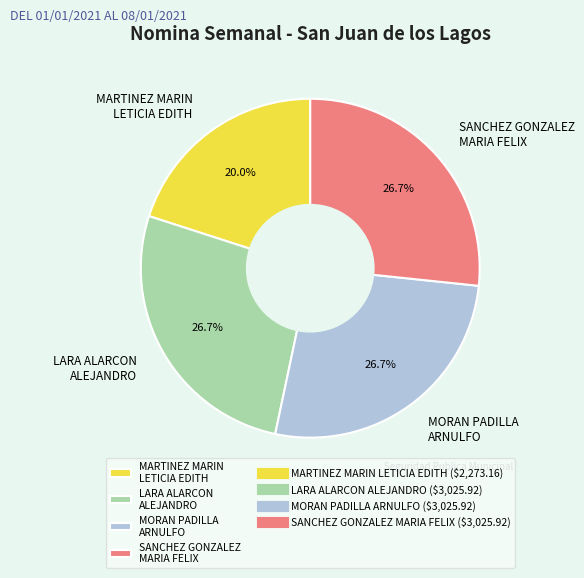

Does SANCHEZ GONZALEZ MARIA FELIX account for over 50% of the chart?

No